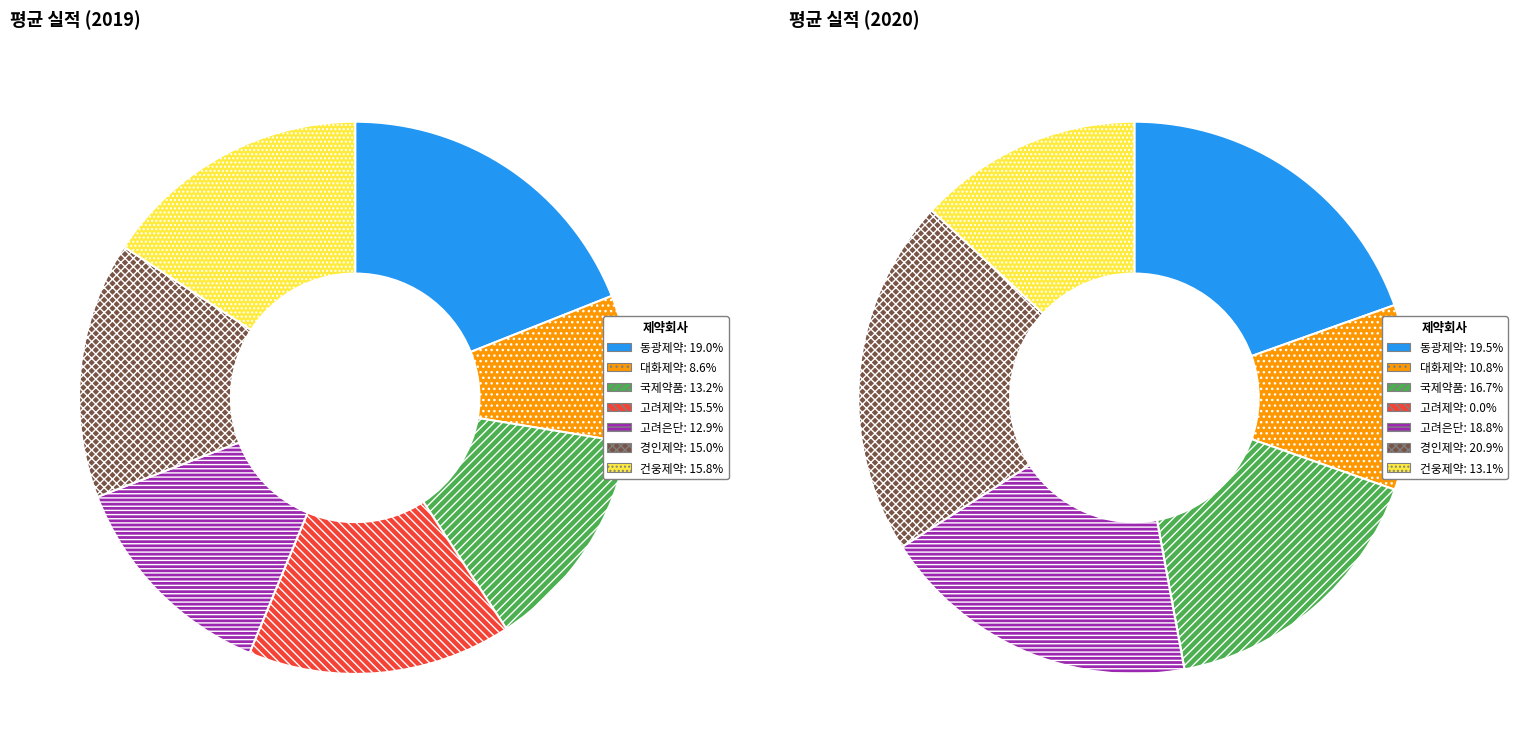

How many segments does this pie chart have?

7